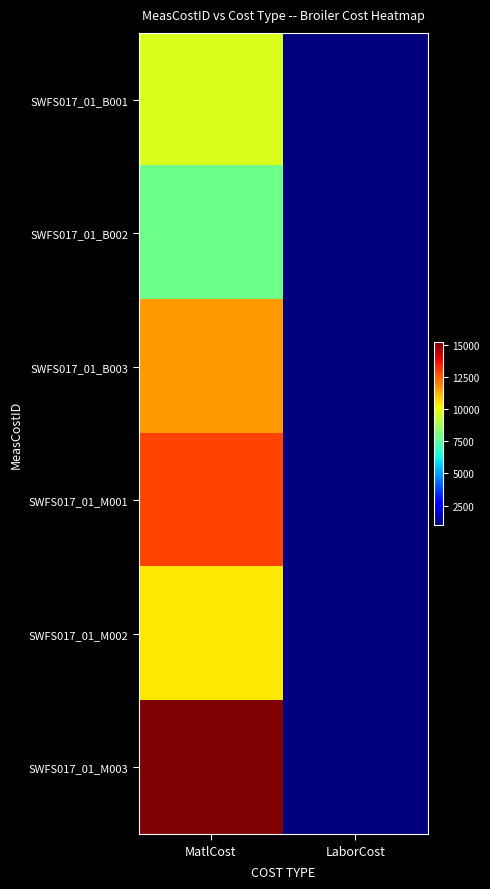

Reading left to right, what are all the values shown in this chart?

SWFS017_01_B001: MatlCost=9752	LaborCost=1000
SWFS017_01_B002: MatlCost=7881	LaborCost=1000
SWFS017_01_B003: MatlCost=11552	LaborCost=1000
SWFS017_01_M001: MatlCost=12898	LaborCost=1000
SWFS017_01_M002: MatlCost=10404	LaborCost=1000
SWFS017_01_M003: MatlCost=15210	LaborCost=1000